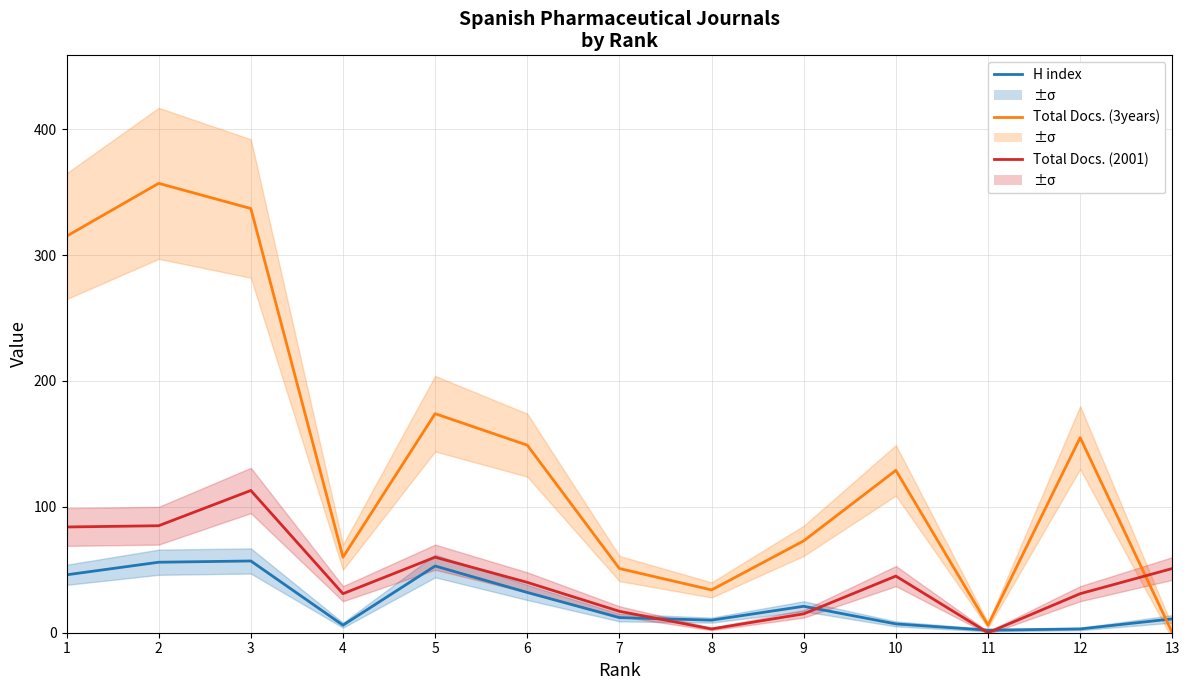

Where is Total Docs. (2001) nearest to the value 56?

5